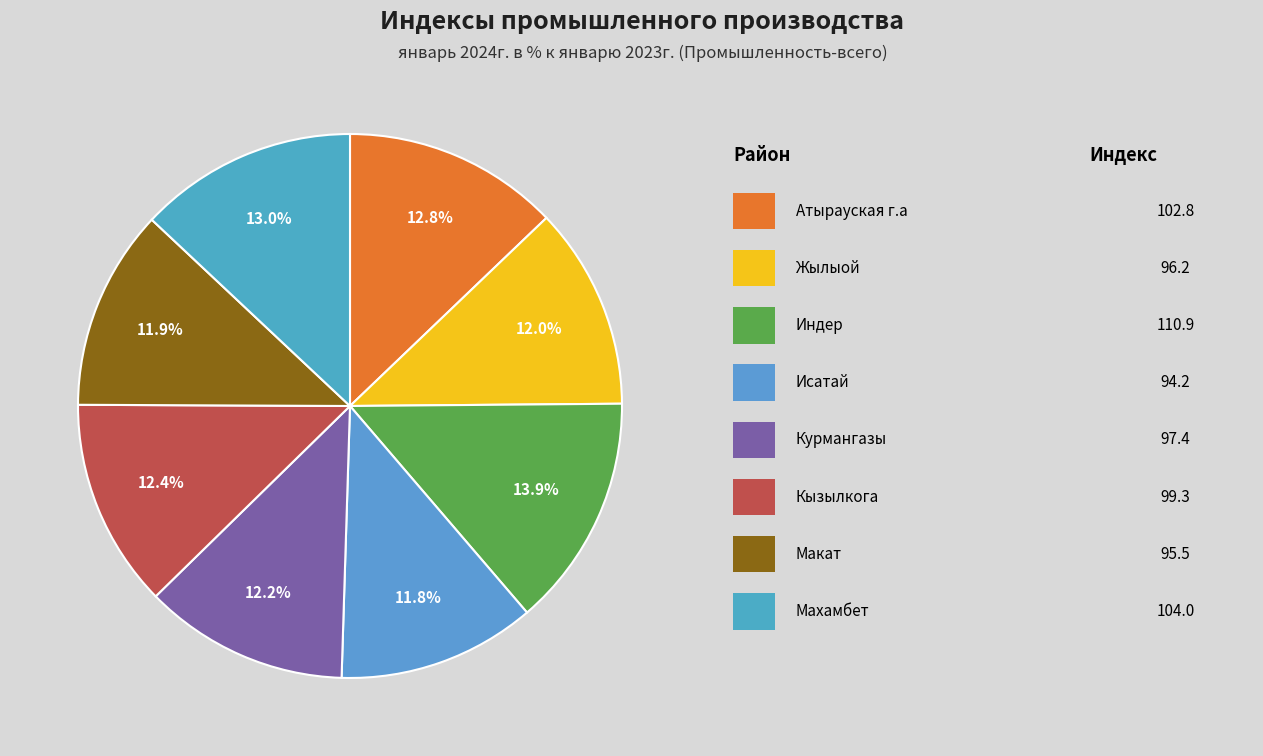

To the nearest percent, what is the average slice percentage?

12%